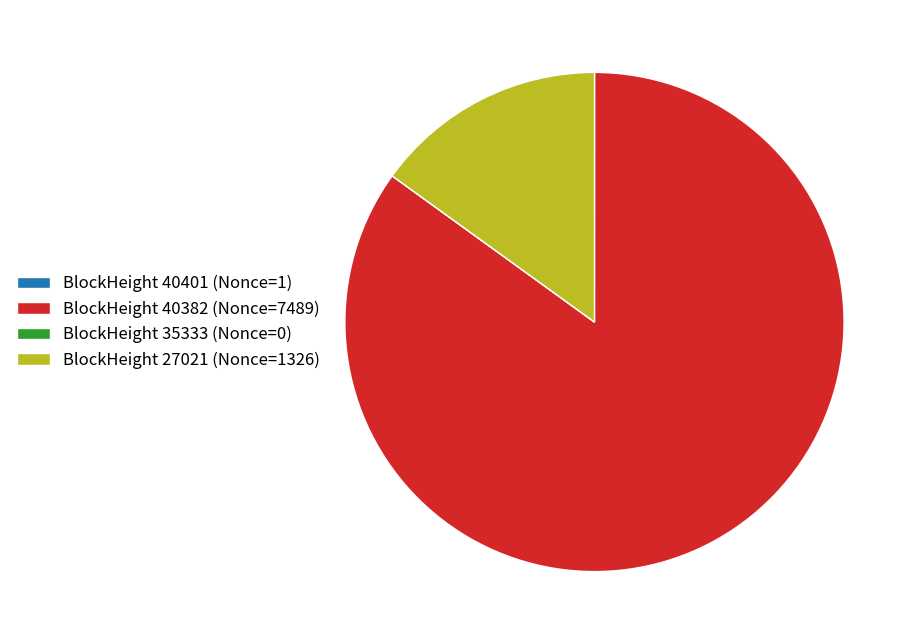

Combined, do BlockHeight 27021 (Nonce=1326) and BlockHeight 40382 (Nonce=7489) account for over 50%?

Yes